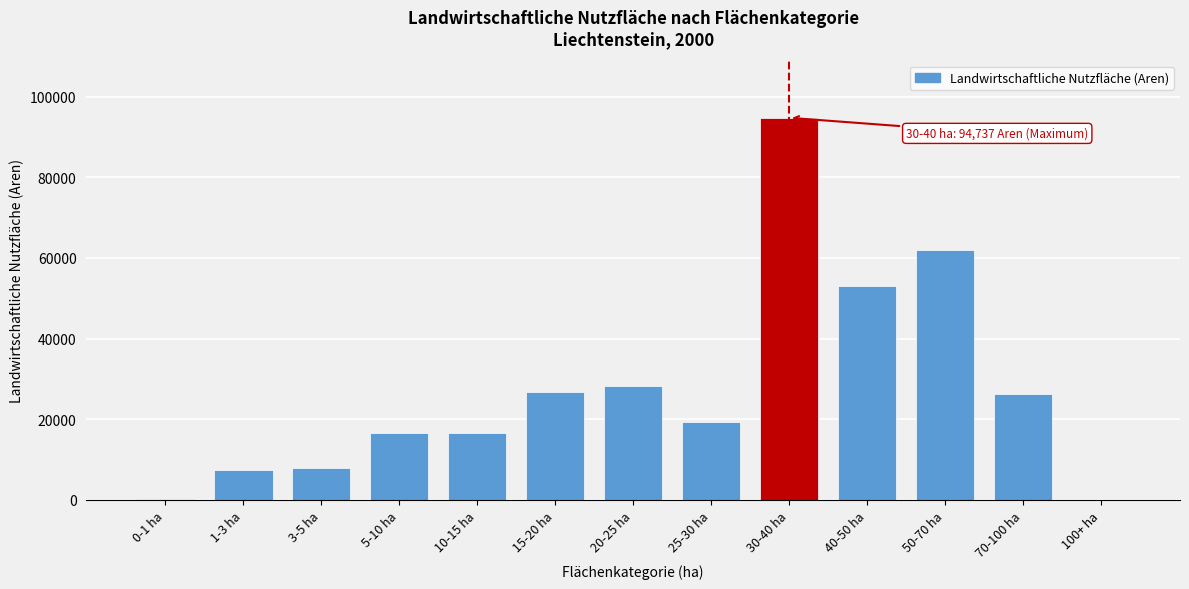

The value at 20-25 ha is 28347. True or false?

True